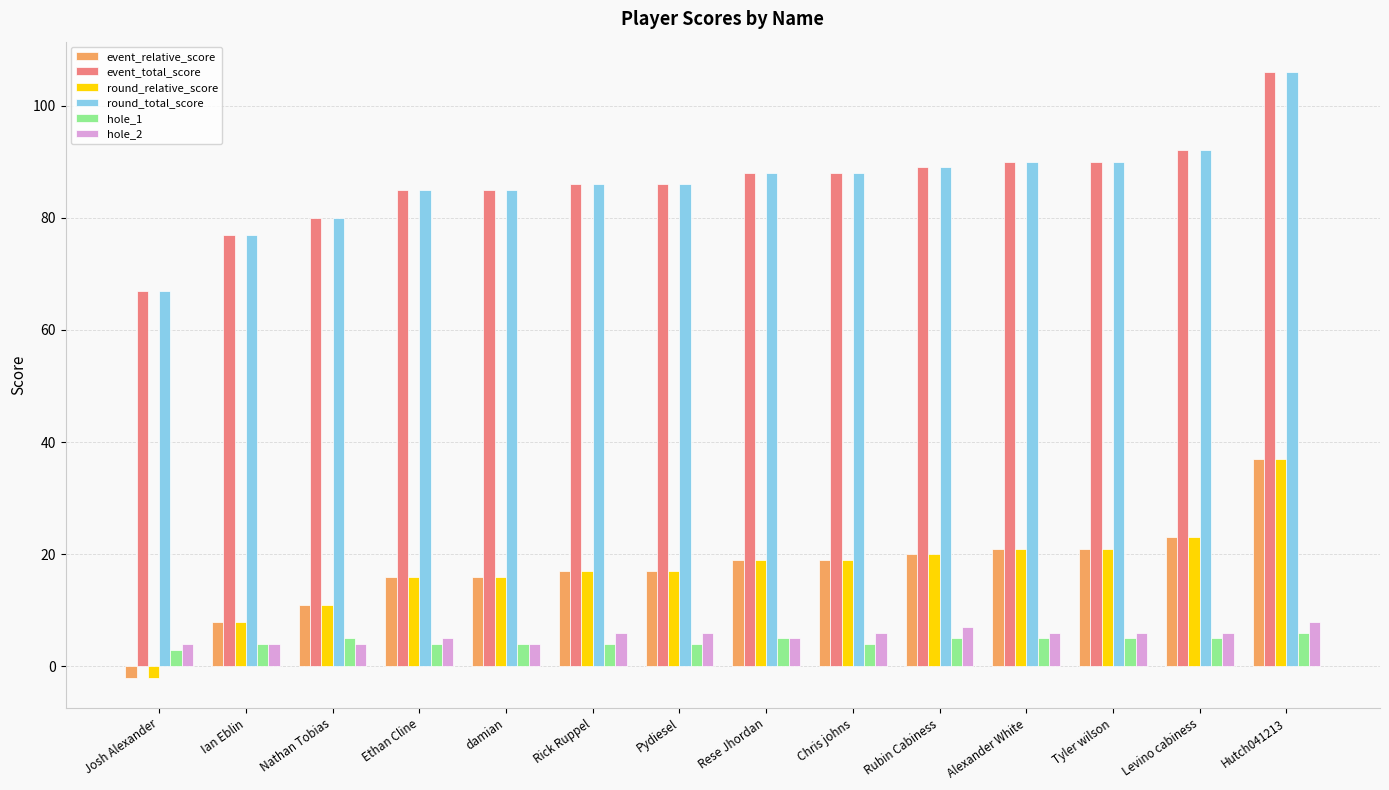

What position from the left is Josh Alexander?

1